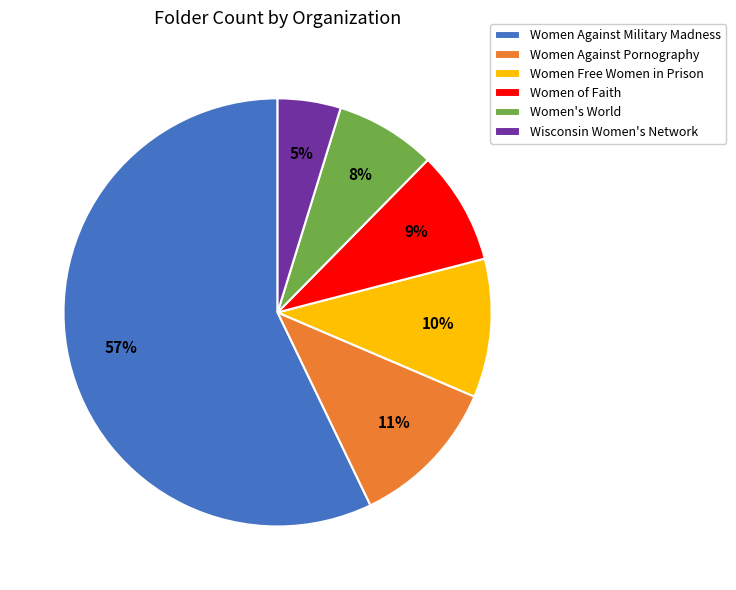

Do Women of Faith and Women Against Pornography together represent more than half of the pie?

No